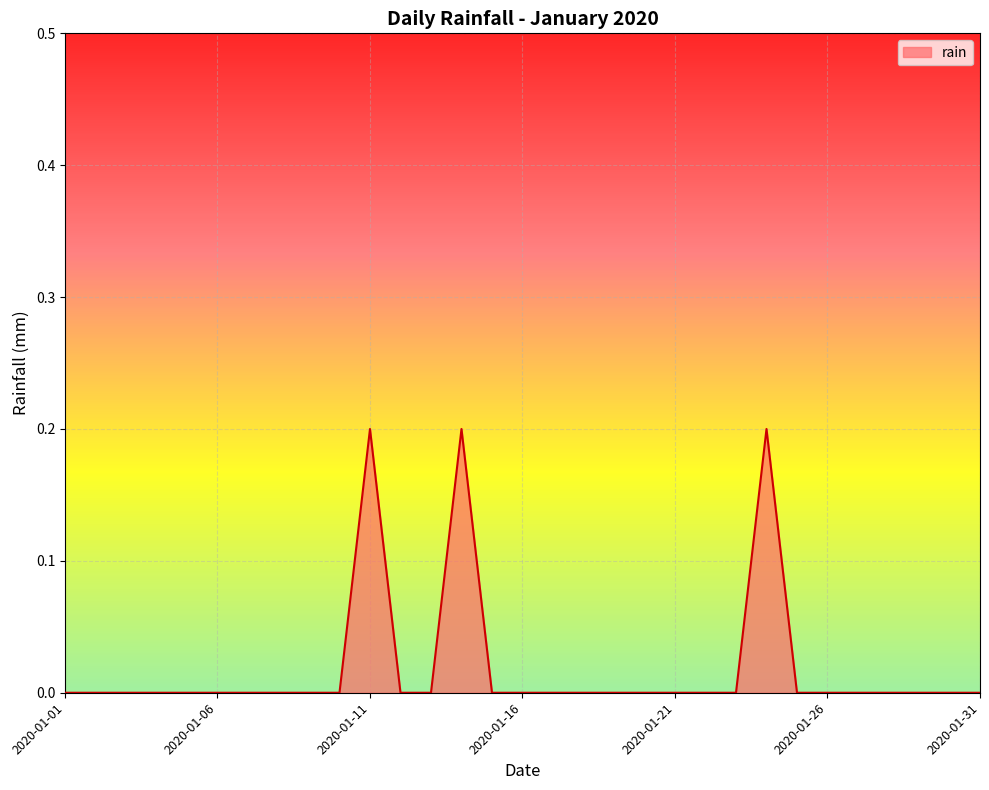

List the labels in order of value, largest first.

2020-01-11, 2020-01-14, 2020-01-24, 2020-01-01, 2020-01-02, 2020-01-03, 2020-01-04, 2020-01-05, 2020-01-06, 2020-01-07, 2020-01-08, 2020-01-09, 2020-01-10, 2020-01-12, 2020-01-13, 2020-01-15, 2020-01-16, 2020-01-17, 2020-01-18, 2020-01-19, 2020-01-20, 2020-01-21, 2020-01-22, 2020-01-23, 2020-01-25, 2020-01-26, 2020-01-27, 2020-01-28, 2020-01-29, 2020-01-30, 2020-01-31